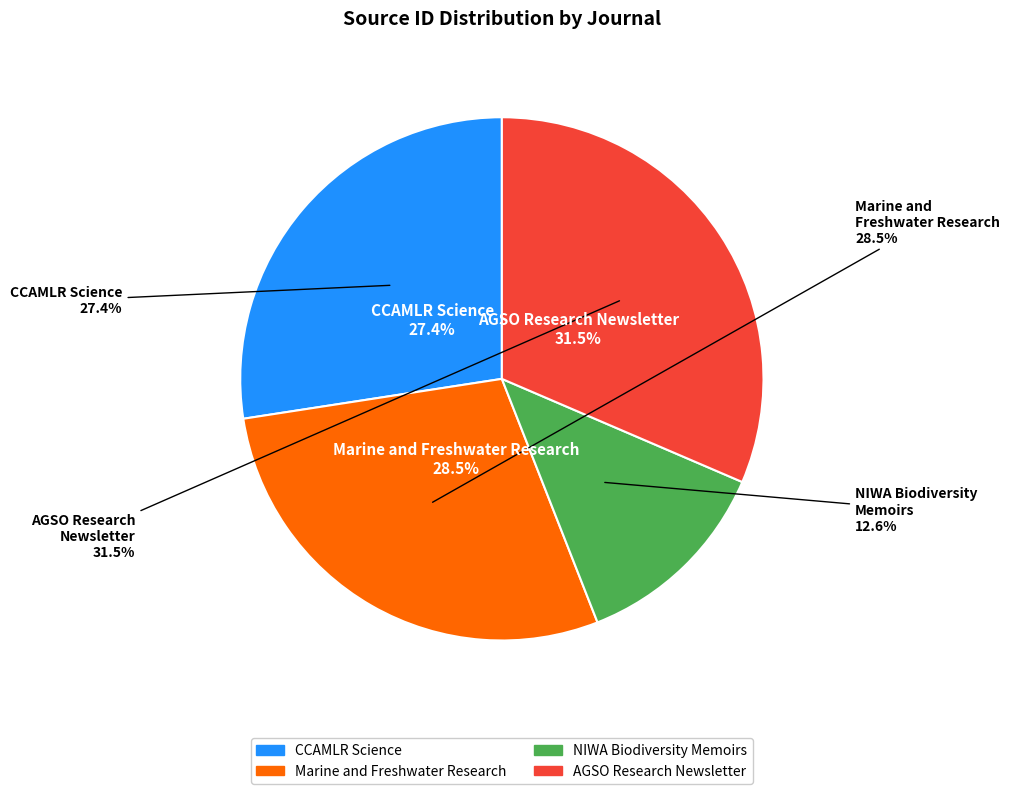

To the nearest percent, what is the average slice percentage?

25%